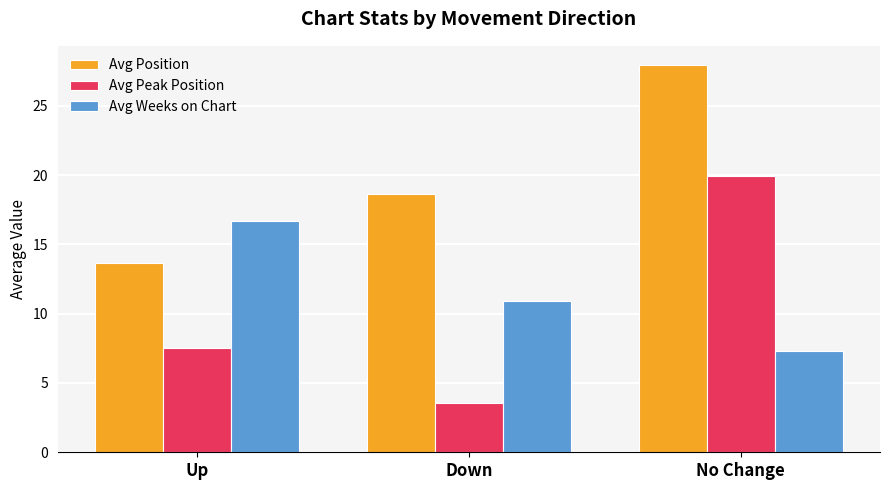

At which category does the chart reach its peak across all series?

No Change